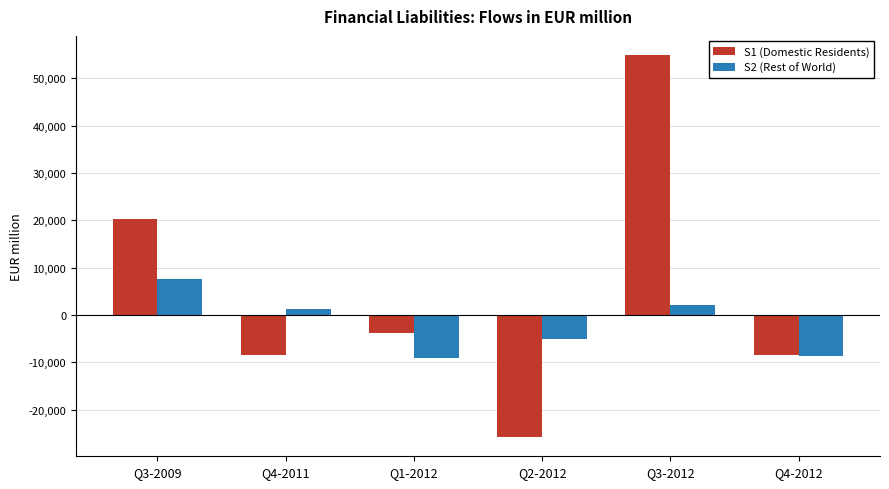

At which category does the chart reach its minimum across all series?

Q2-2012